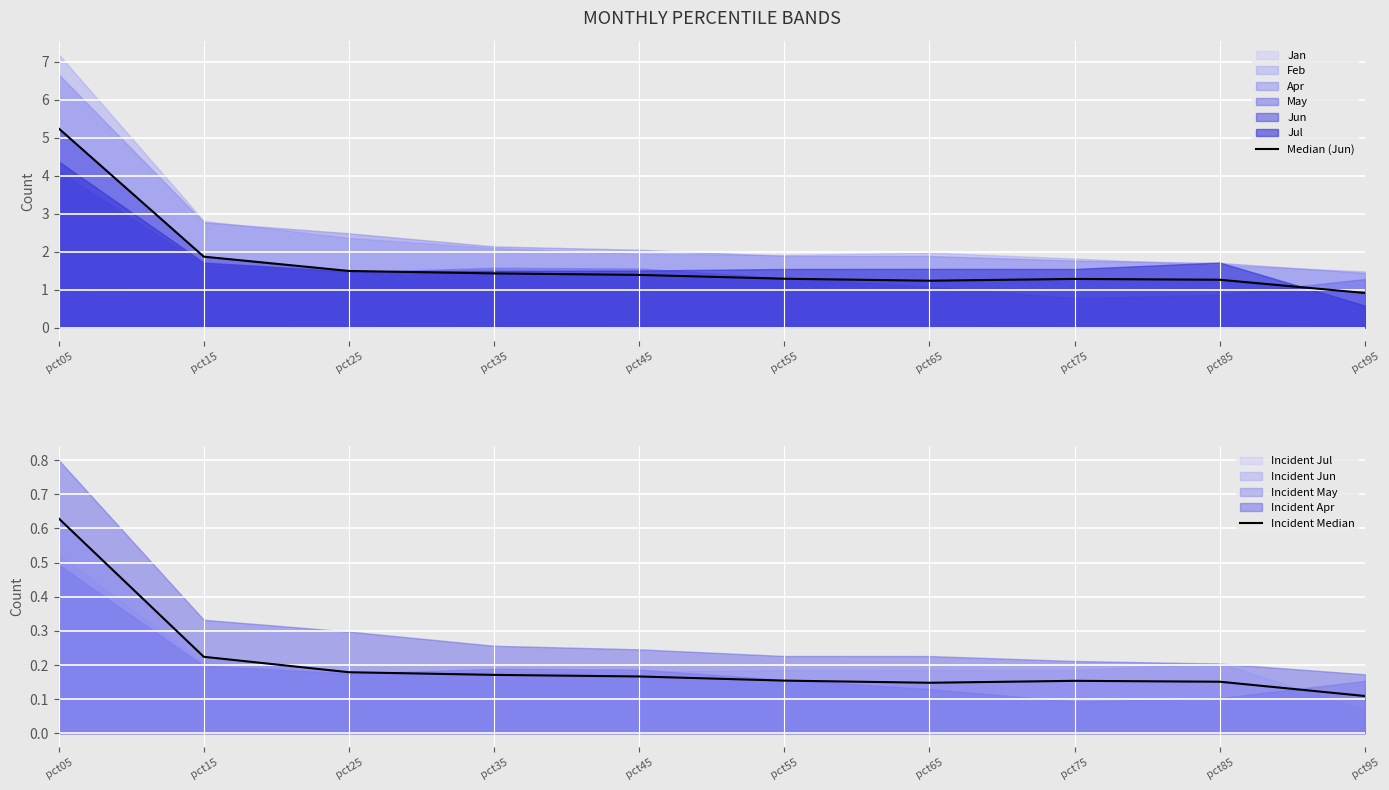

The Median (Jun) series shows 2.2 at pct65. True or false?

False